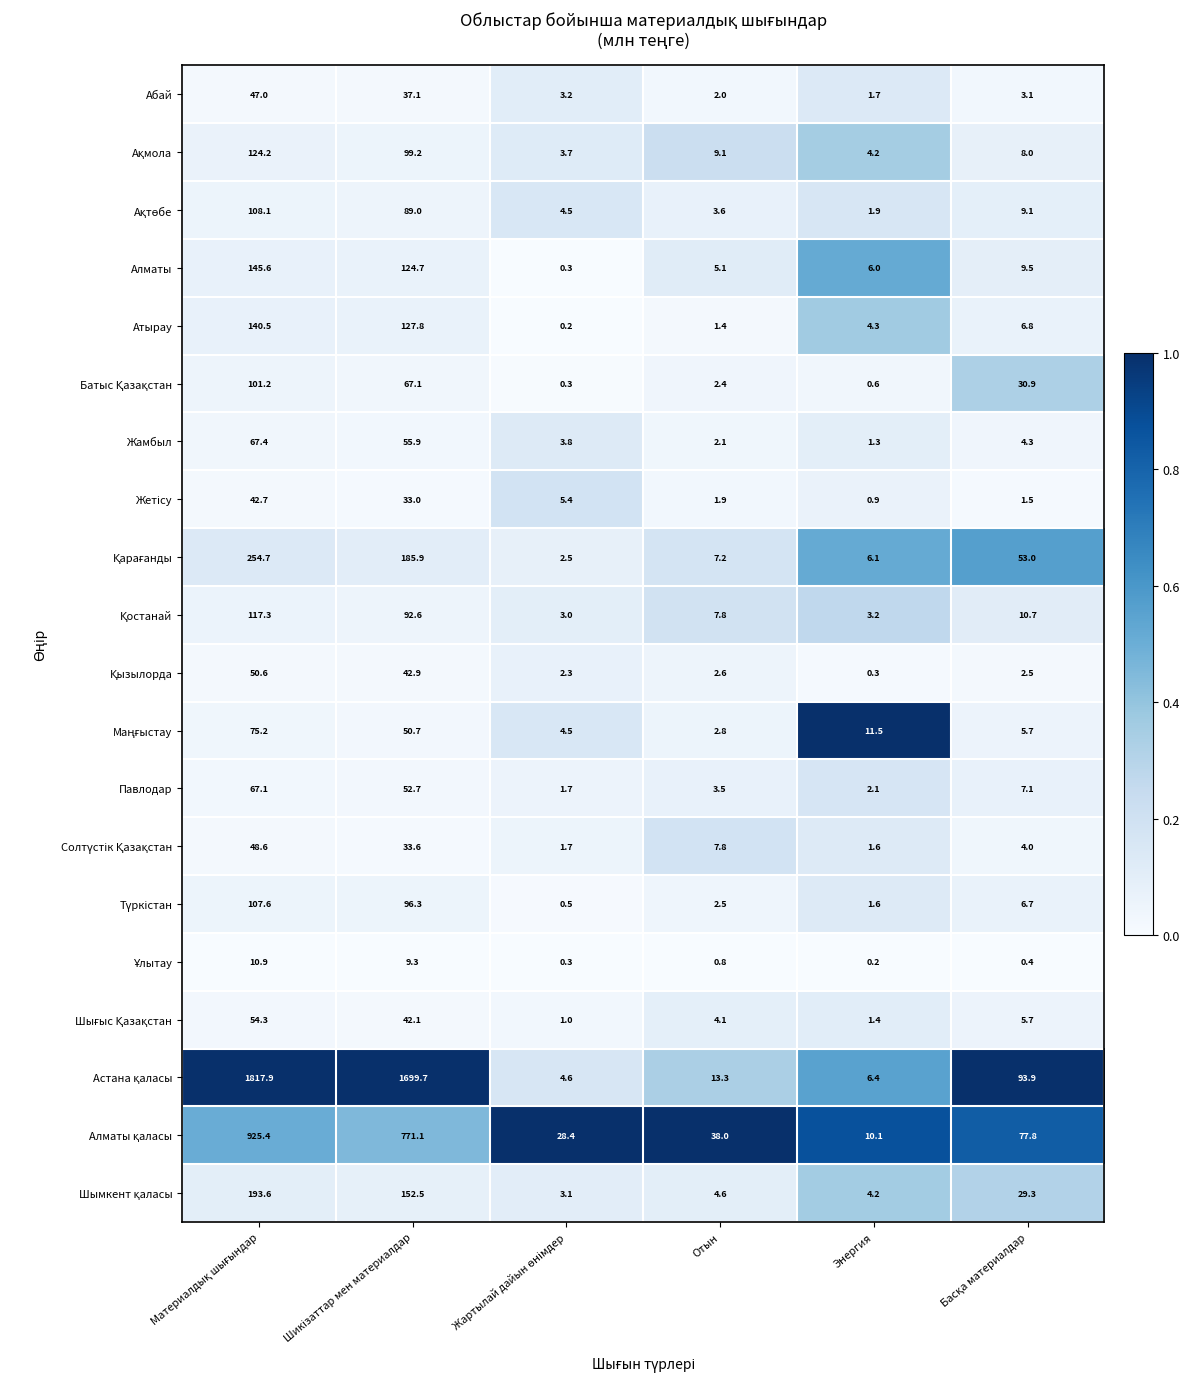

What is the maximum value shown in the chart?

1817.9